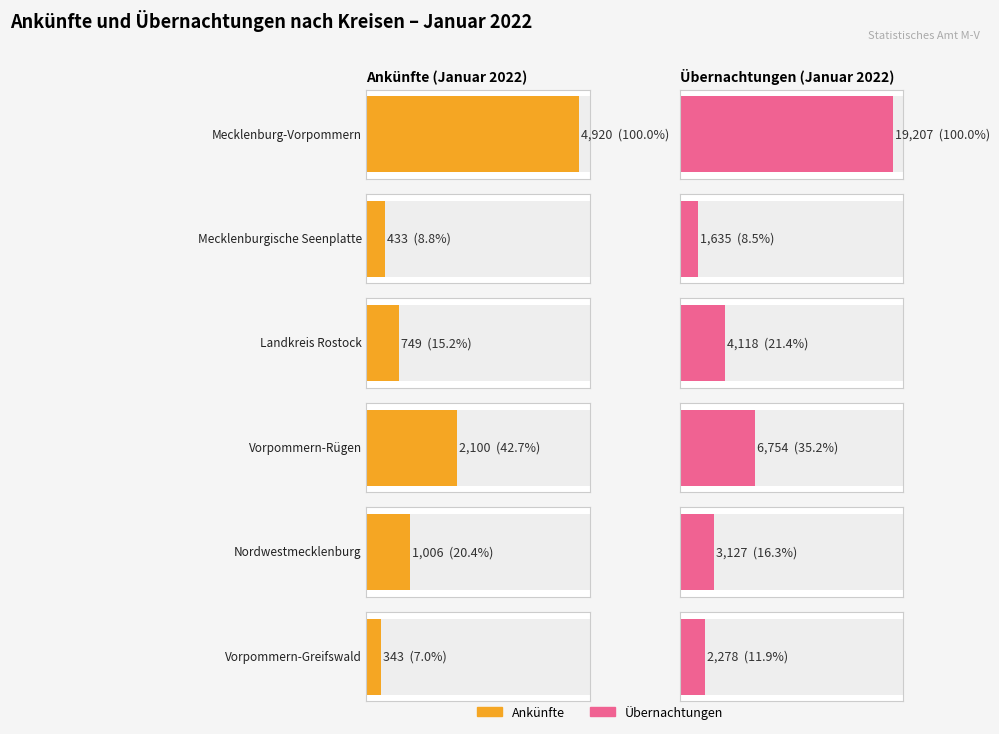

Which series has the largest range (max minus min)?

Übernachtungen